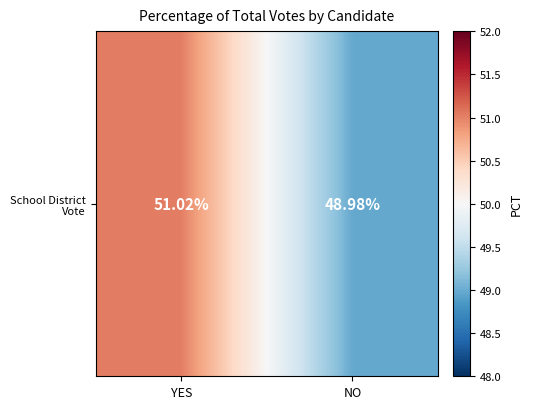

What is the sum of all values?

100.0